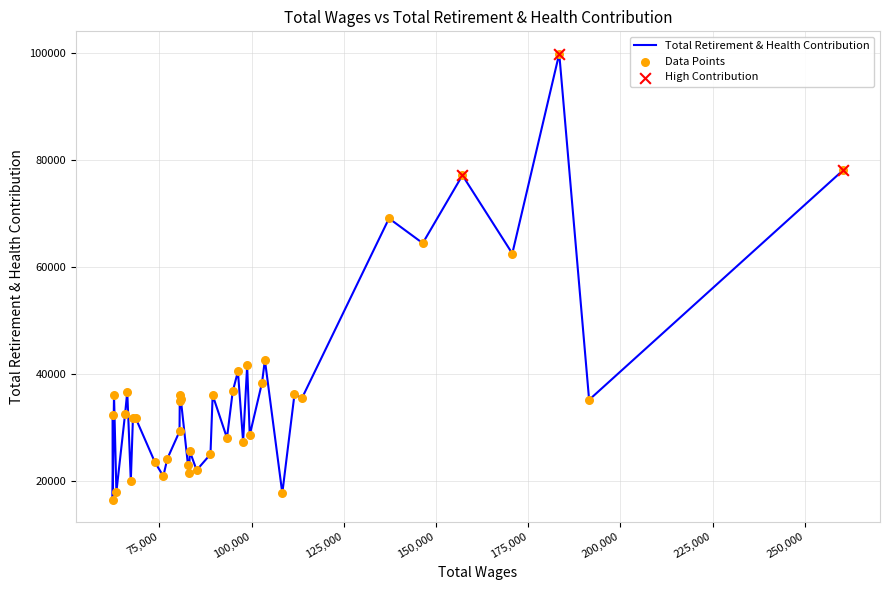

What is the smallest value displayed?

16558